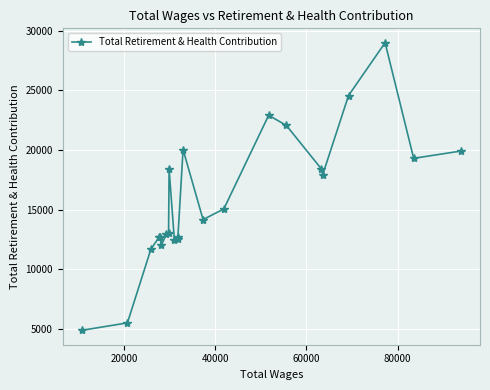

What is the value of the 23rd point from the left?

19919